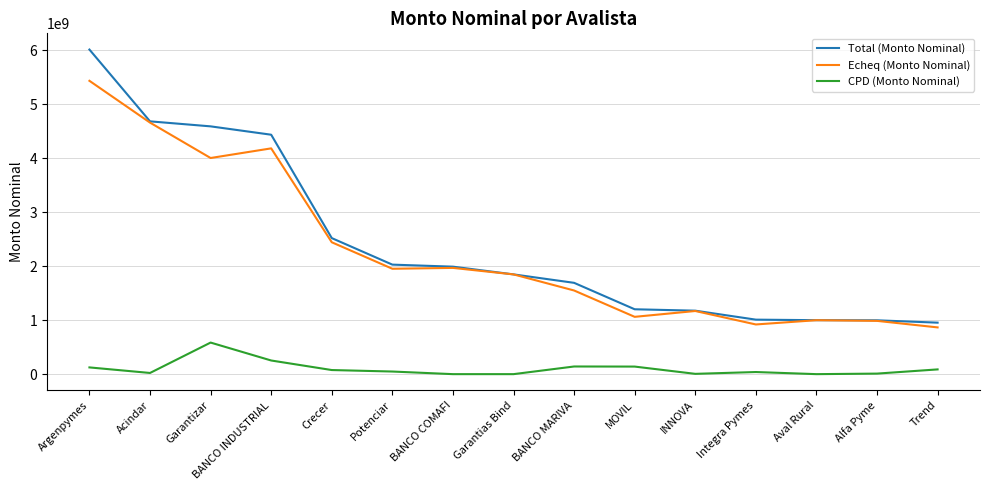

True or false: Echeq (Monto Nominal) and CPD (Monto Nominal) cross at least once.

False